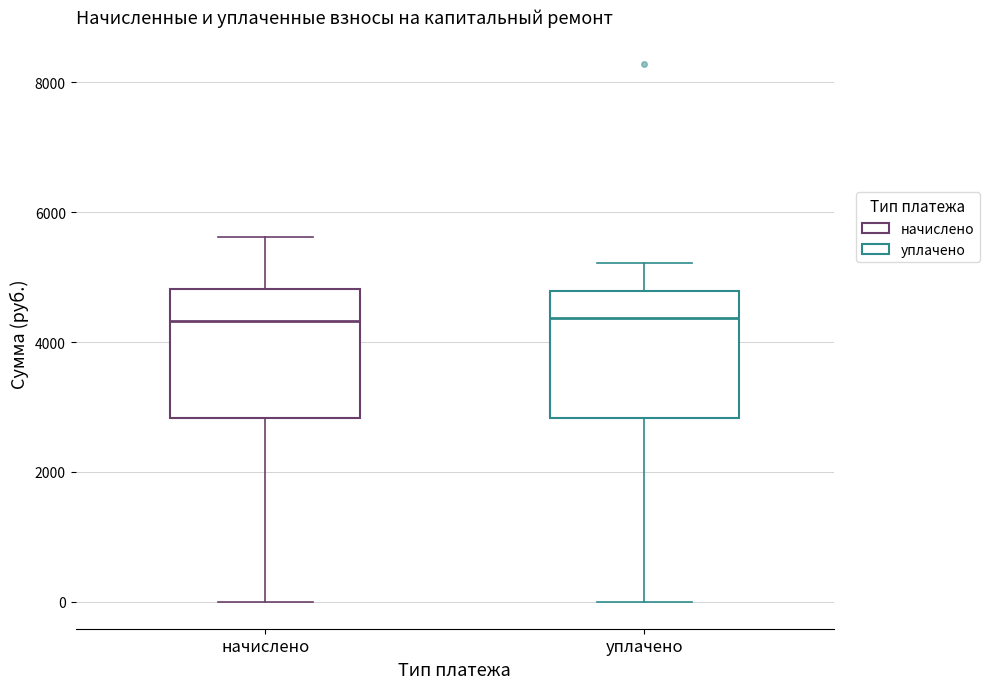

Reading left to right, transcribe this box plot: for each box, give where its median line is, the range the box spans, and where its two whiskers end, as read against the y-axis. The values are not printed on the chart, so give them approximately, as read against the axis.

начислено: median 4400, box 2800 to 4800, whiskers 0 to 5600
уплачено: median 4400, box 2800 to 4800, whiskers 0 to 5200